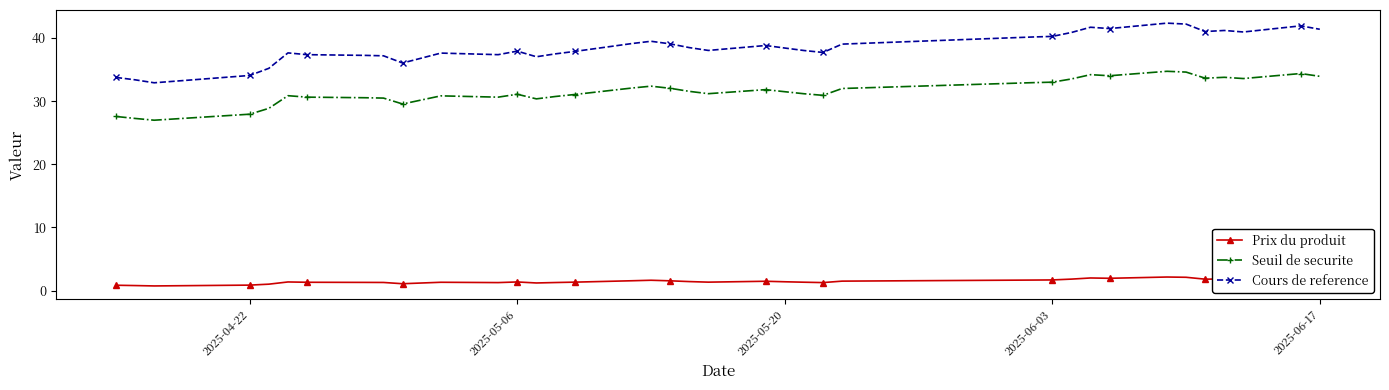

Rank the series by their average value, from highest to lowest.

Cours de reference, Seuil de securite, Prix du produit